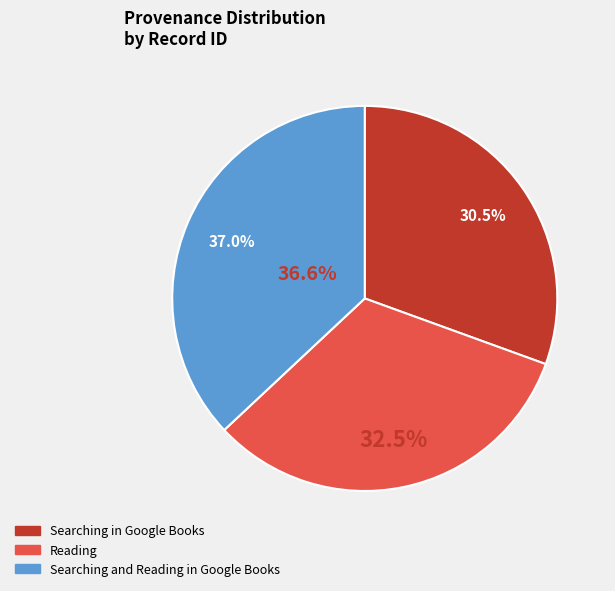

Which category has the smallest portion of the pie?

Searching in Google Books